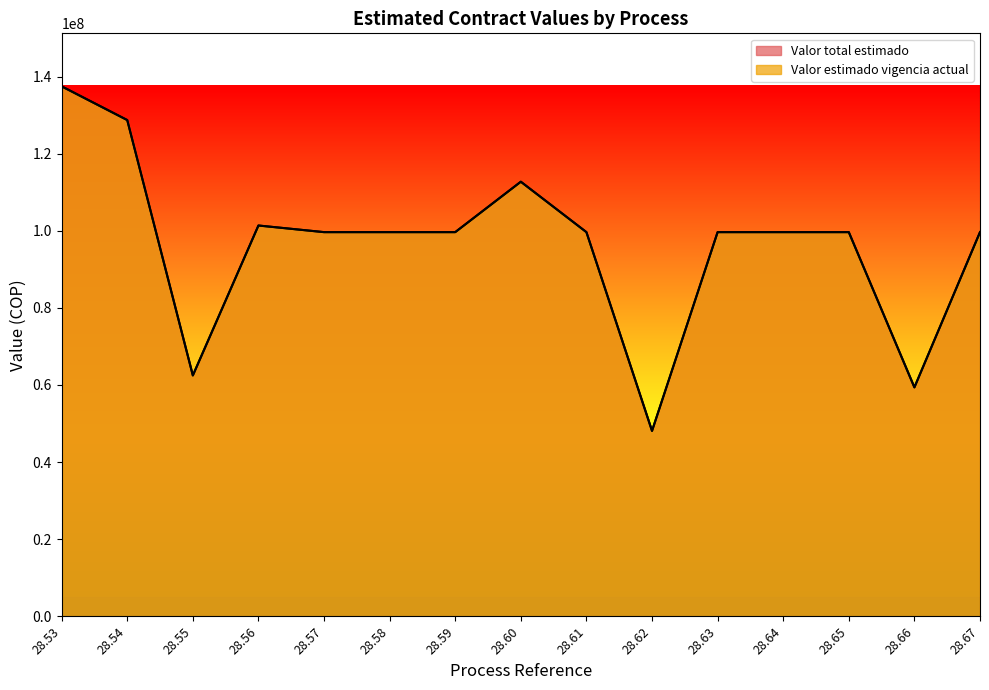

Reading left to right, transcribe all the data shown in this chart.

Valor total estimado: 28.53=137458200	28.54=128710860	28.55=62481000	28.56=101362576	28.57=99644567	28.58=99644567	28.59=99644567	28.60=112719640	28.61=99644567	28.62=48099507	28.63=99644567	28.64=99644567	28.65=99644567	28.66=59388883	28.67=99644567
Valor estimado vigencia actual: 28.53=137458200	28.54=128710860	28.55=62481000	28.56=101362576	28.57=99644567	28.58=99644567	28.59=99644567	28.60=112719640	28.61=99644567	28.62=48099507	28.63=99644567	28.64=99644567	28.65=99644567	28.66=59388883	28.67=99644567